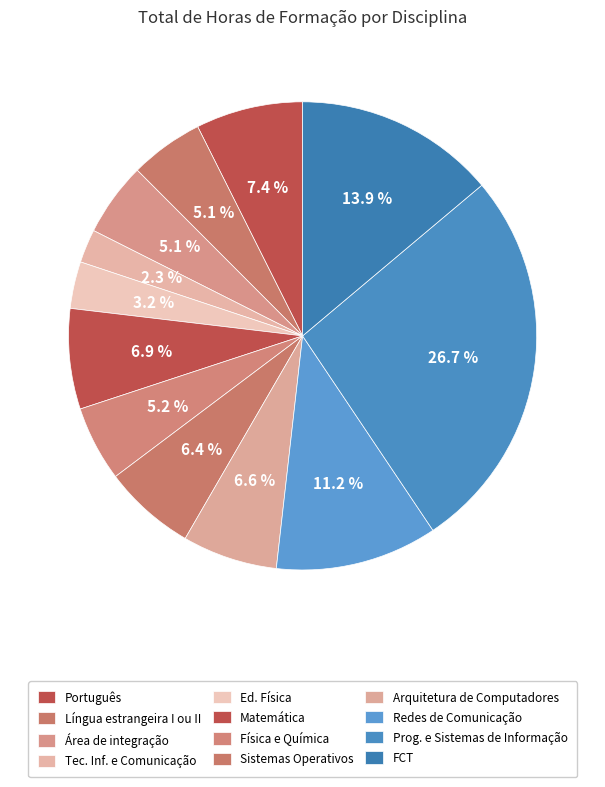

Count the number of slices in the pie.

12